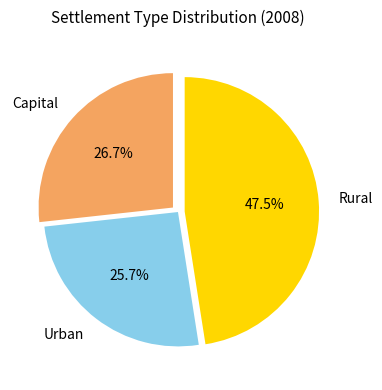

How many segments does this pie chart have?

3